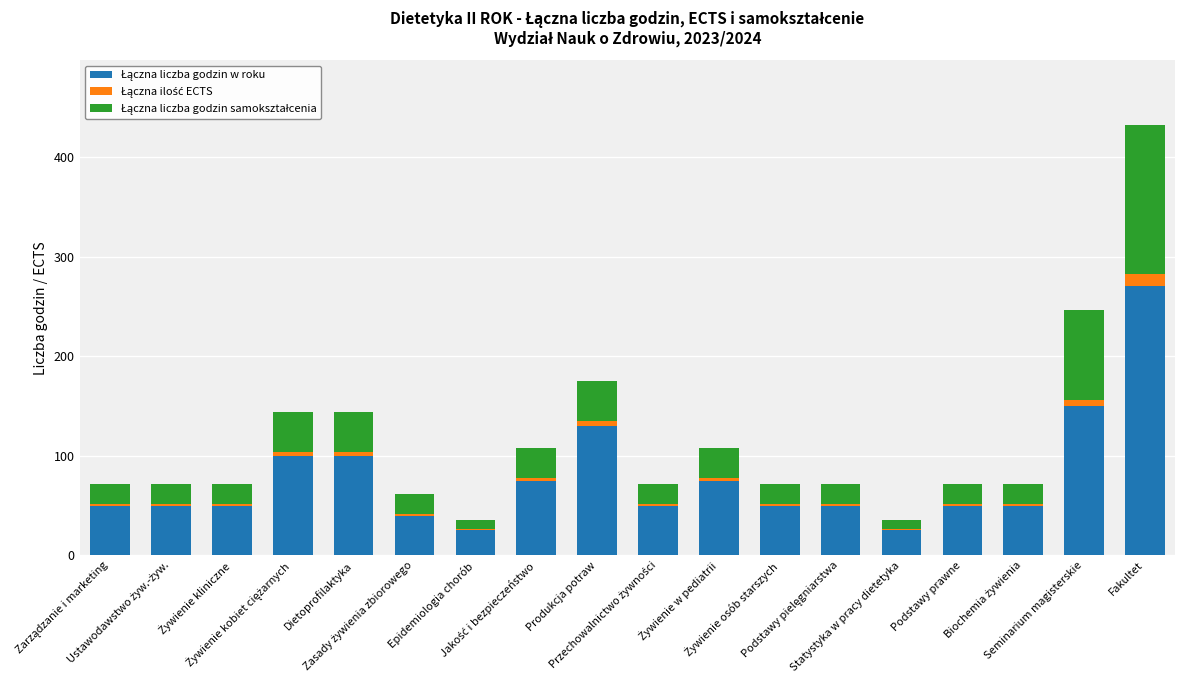

Are the bars grouped side by side (vs. stacked)?

No